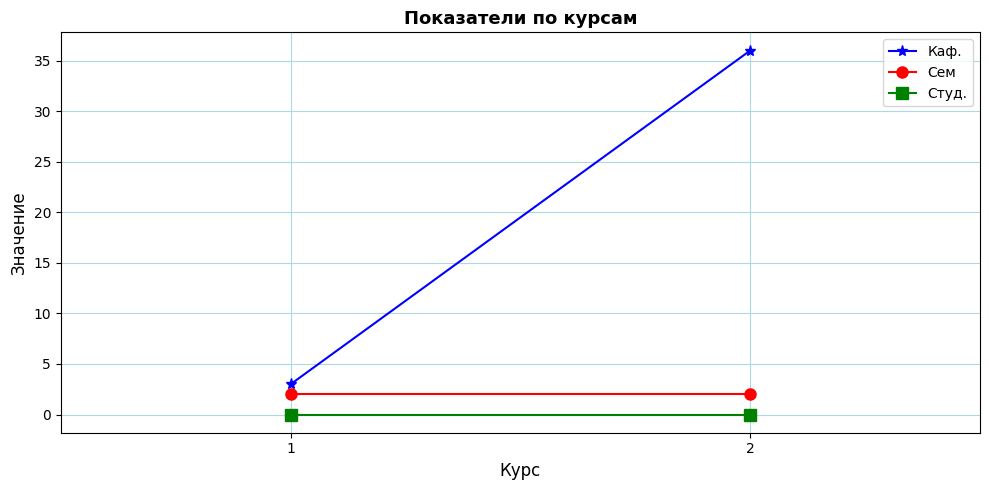

True or false: Сем has a value of 3 at 2.

False